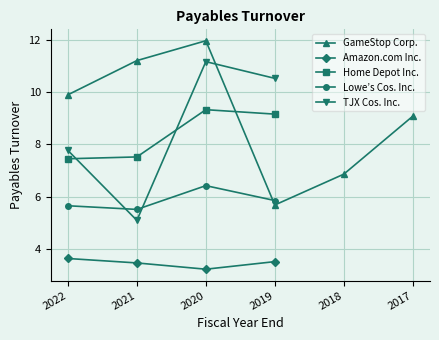

At which category does Lowe’s Cos. Inc. reach its first local valley?

2021